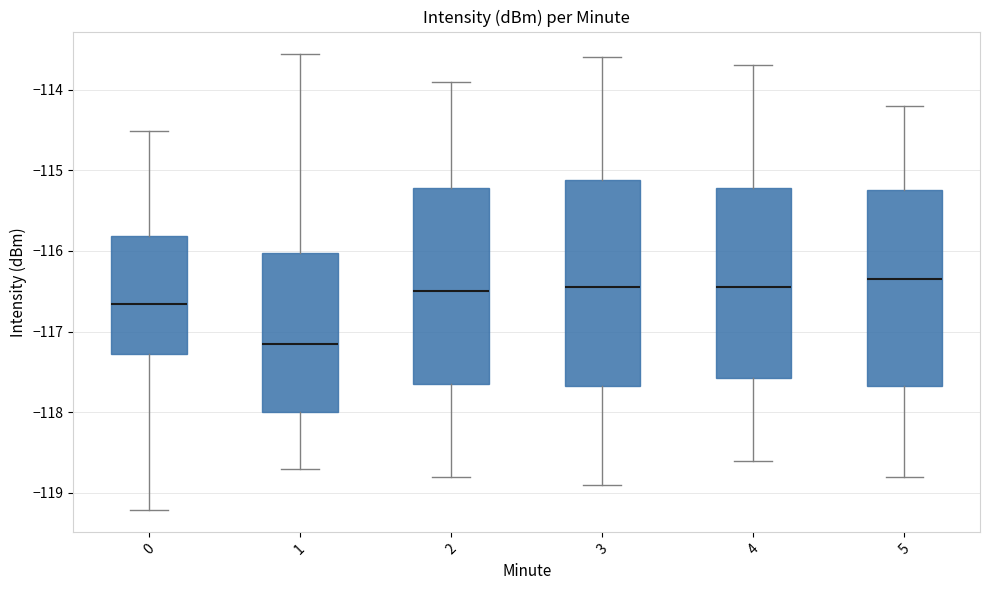

Reading left to right, read every box against the y-axis: the position of its median line, the range the box covers, and the ends of its whiskers. The values are not printed on the chart, so give them approximately, as read against the axis.

0: median -116.7, box -117.3 to -115.8, whiskers -119.2 to -114.5
1: median -117.1, box -118.0 to -116.0, whiskers -118.7 to -113.6
2: median -116.5, box -117.6 to -115.2, whiskers -118.8 to -113.9
3: median -116.4, box -117.7 to -115.1, whiskers -118.9 to -113.6
4: median -116.4, box -117.6 to -115.2, whiskers -118.6 to -113.7
5: median -116.3, box -117.7 to -115.2, whiskers -118.8 to -114.2